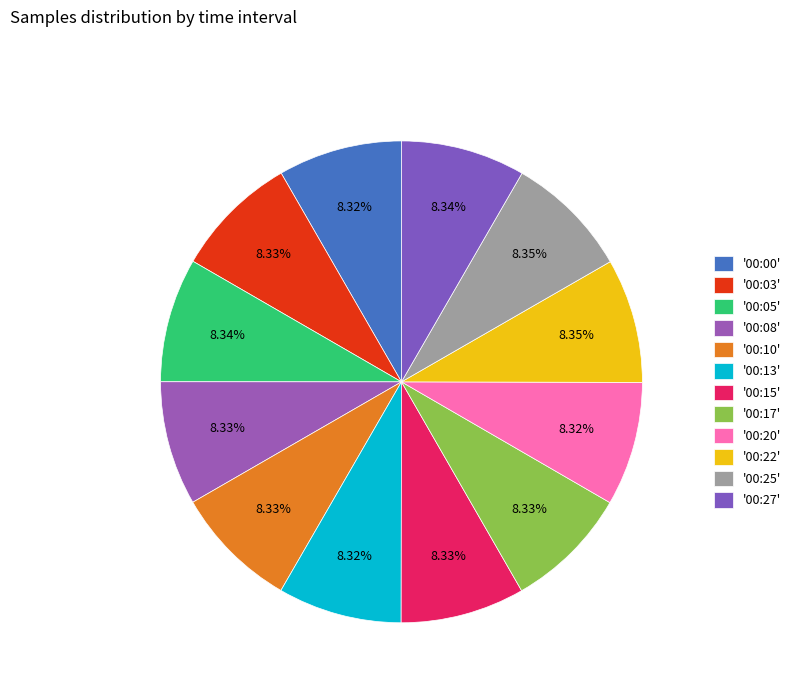

Count the number of slices in the pie.

12